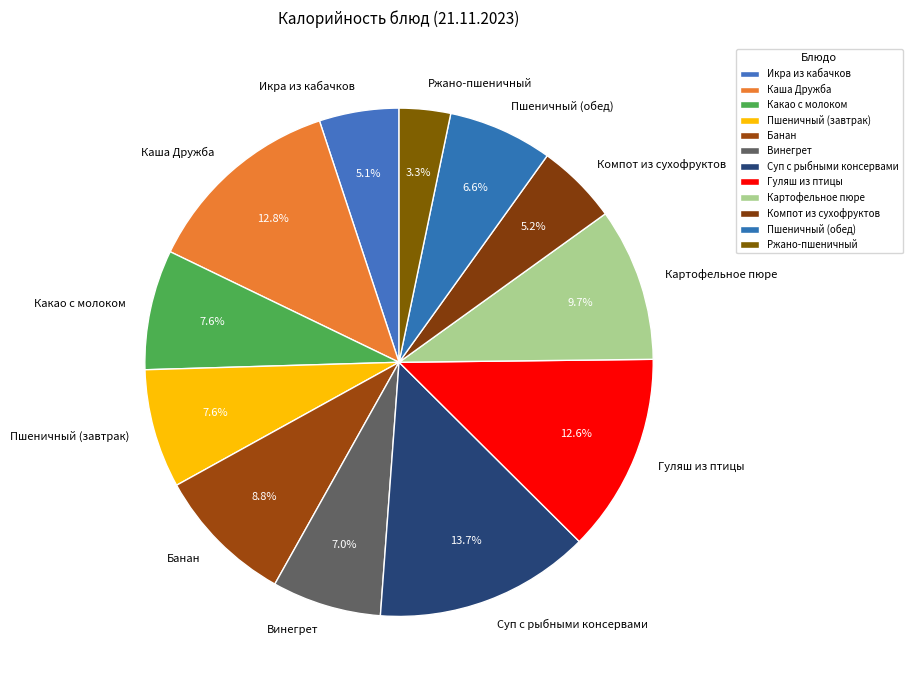

How many segments does this pie chart have?

12